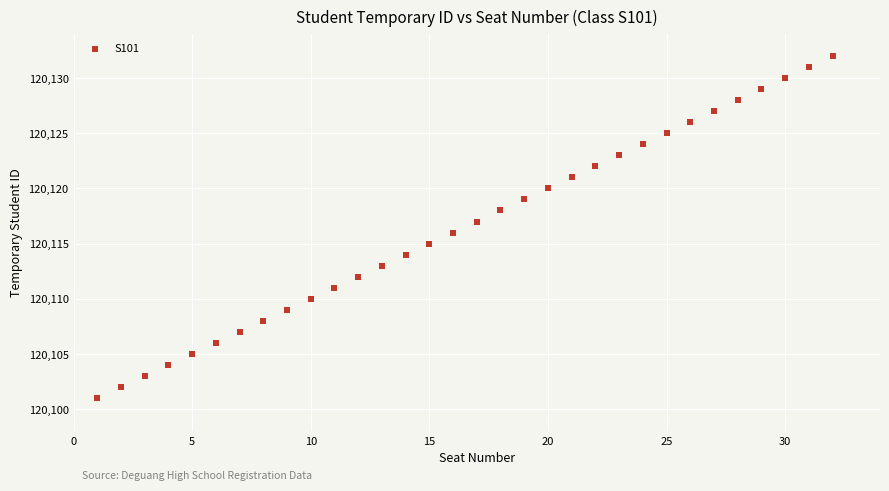

What is the range of Y values (max minus min)?

31